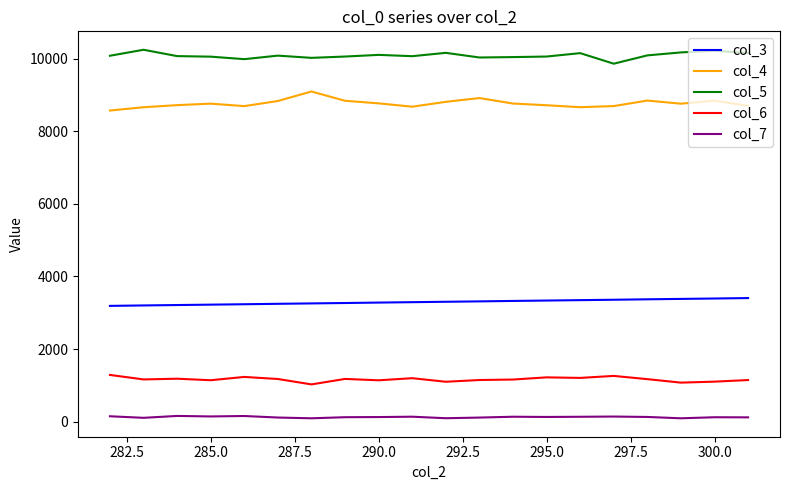

List the series in order of their peak value, highest first.

col_5, col_4, col_3, col_6, col_7